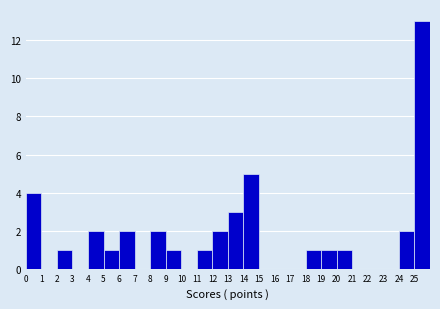

Which range on the x-axis has the tallest bar?

25 to 26